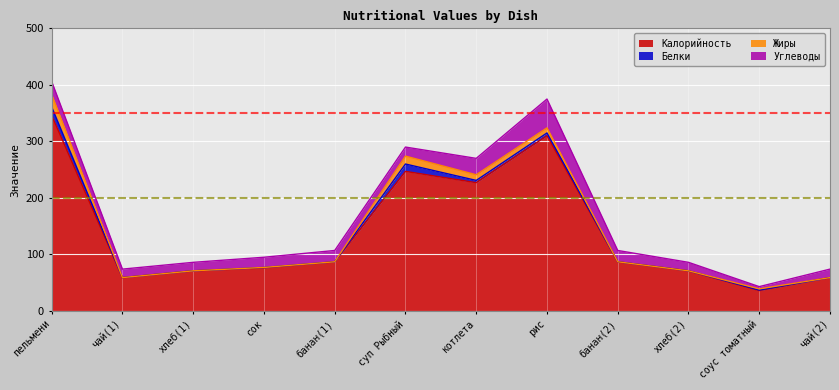

What are all the series names shown in the legend?

Калорийность, Белки, Жиры, Углеводы